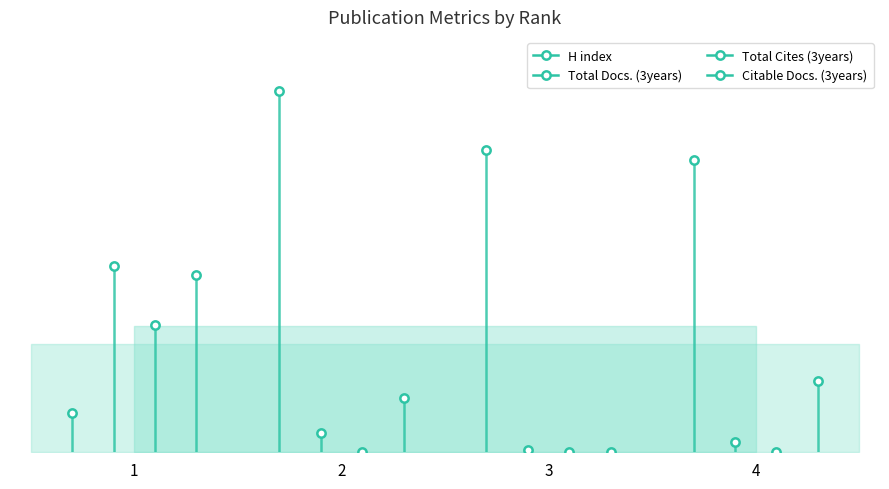

Which has a higher value, 2 or 3?

2